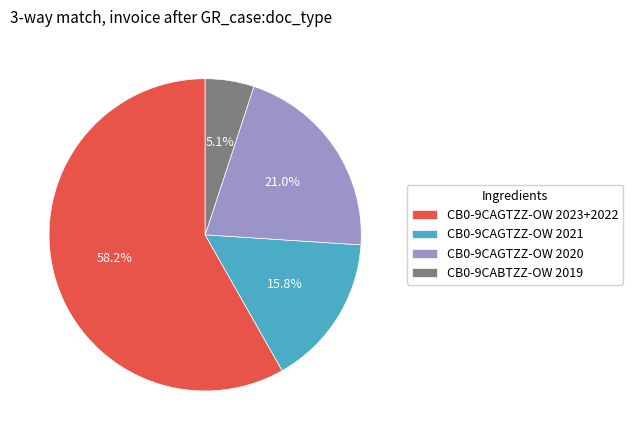

Combined, do CB0-9CAGTZZ-OW 2023+2022 and CB0-9CABTZZ-OW 2019 account for over 50%?

Yes